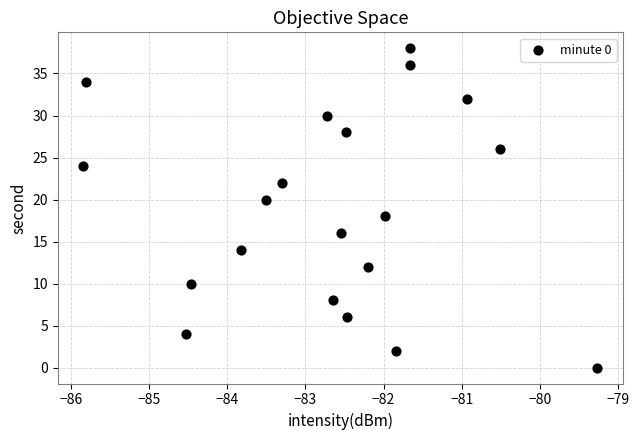

What is the range of Y values (max minus min)?

38